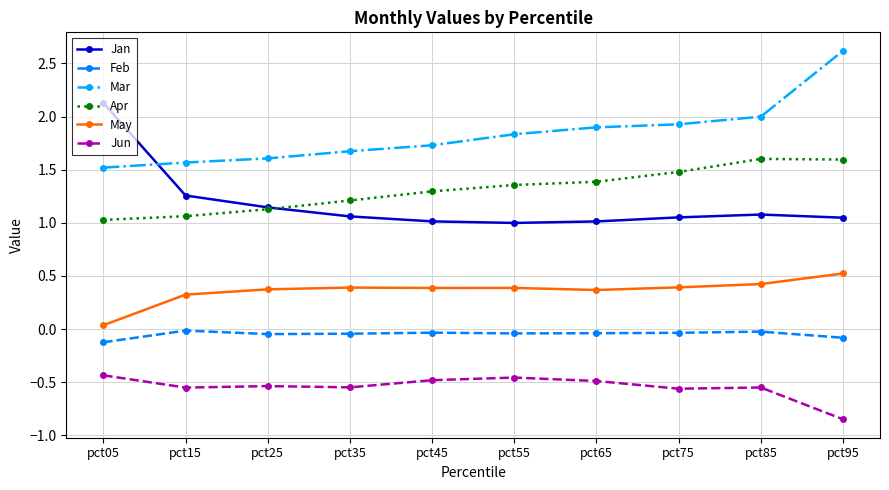

What is the maximum value shown in the chart?

2.6